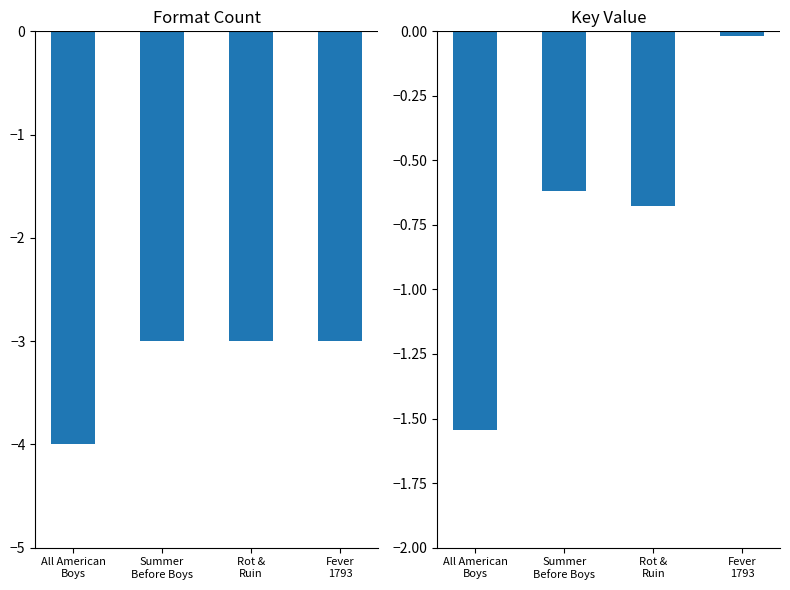

Reading left to right, transcribe all the data shown in this chart.

Format Count: All American
Boys=-4.0	Summer
Before Boys=-3.0	Rot &
Ruin=-3.0	Fever
1793=-3.0
Key (scaled): All American
Boys=-1.5	Summer
Before Boys=-0.6	Rot &
Ruin=-0.7	Fever
1793=-0.0